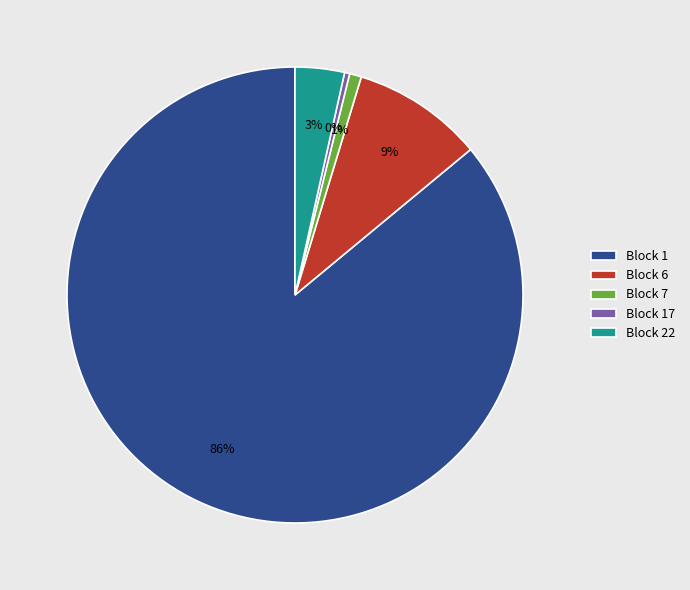

Which slice is the largest?

Block 1